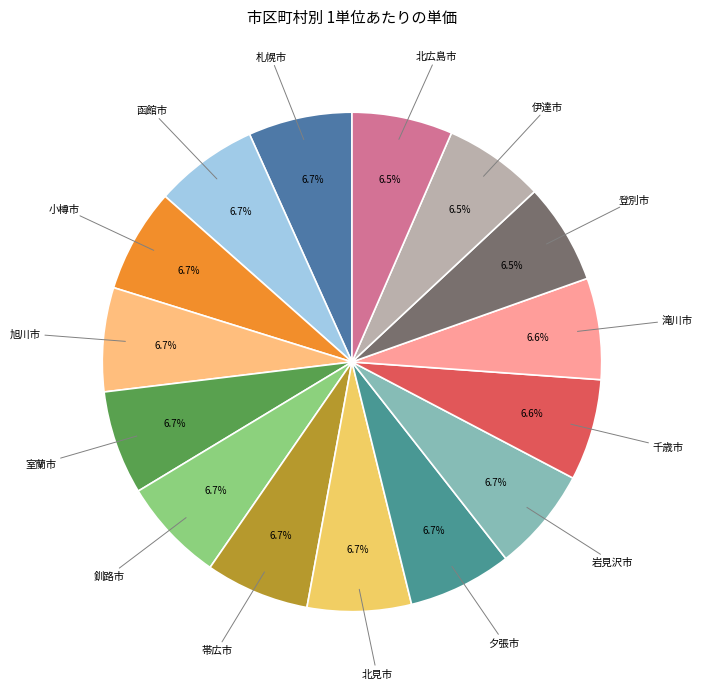

How many segments does this pie chart have?

15